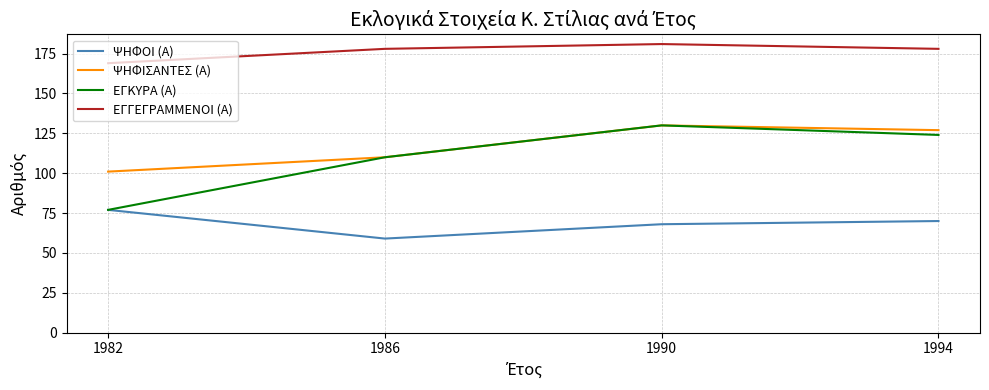

What is the sum of all ΨΗΦΙΣΑΝΤΕΣ (Α) values?

468